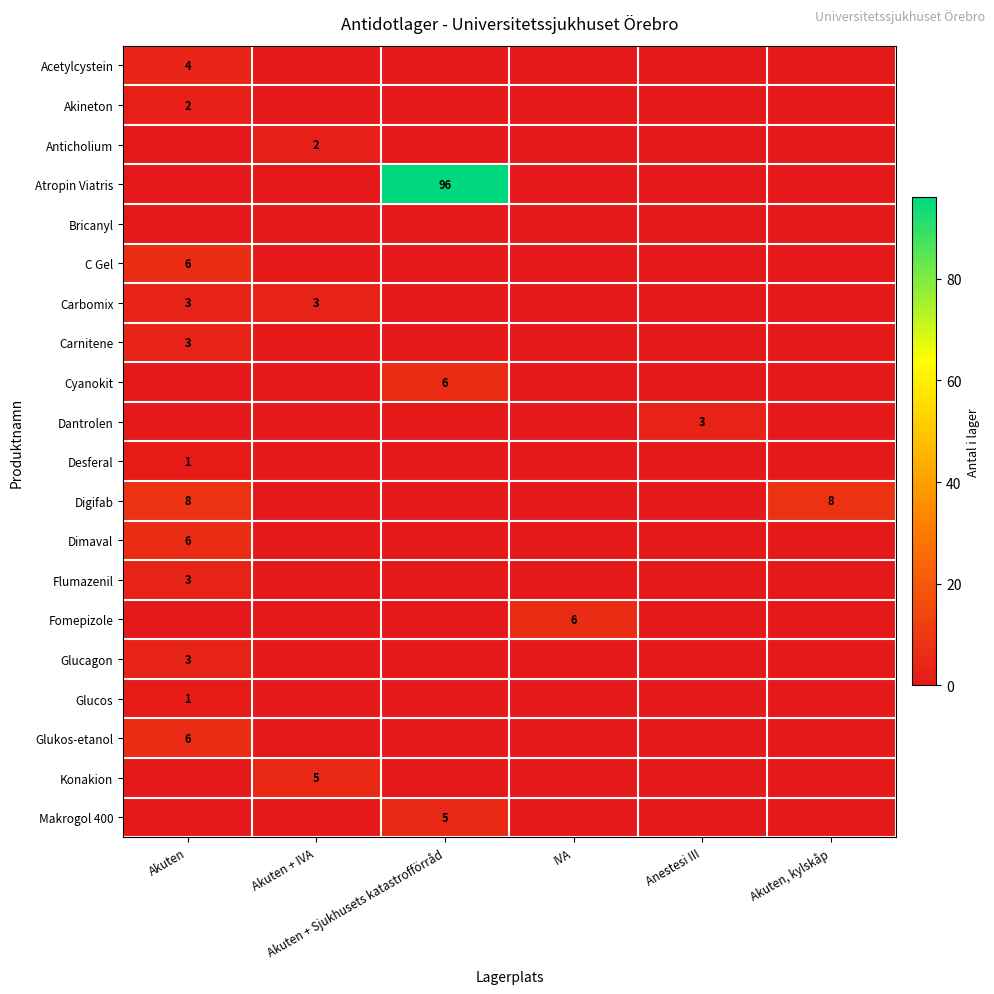

Between Akuten + IVA and Akuten, kylskåp, which is larger?

Akuten + IVA